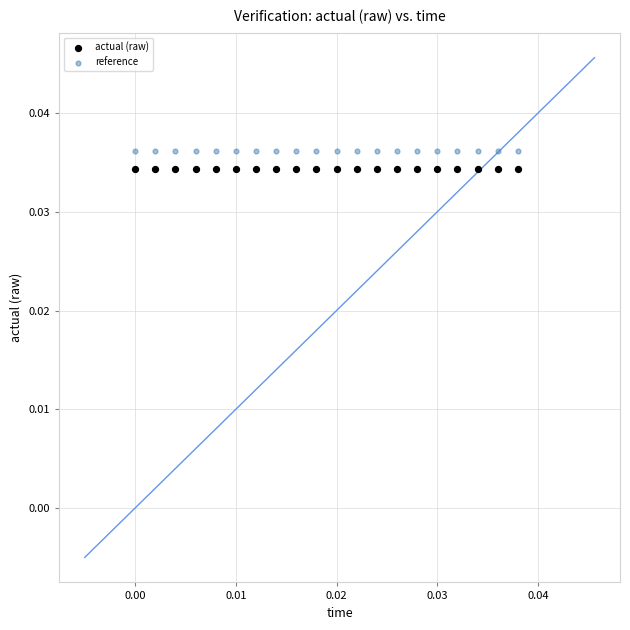

Count the number of points in this scatter plot.

40